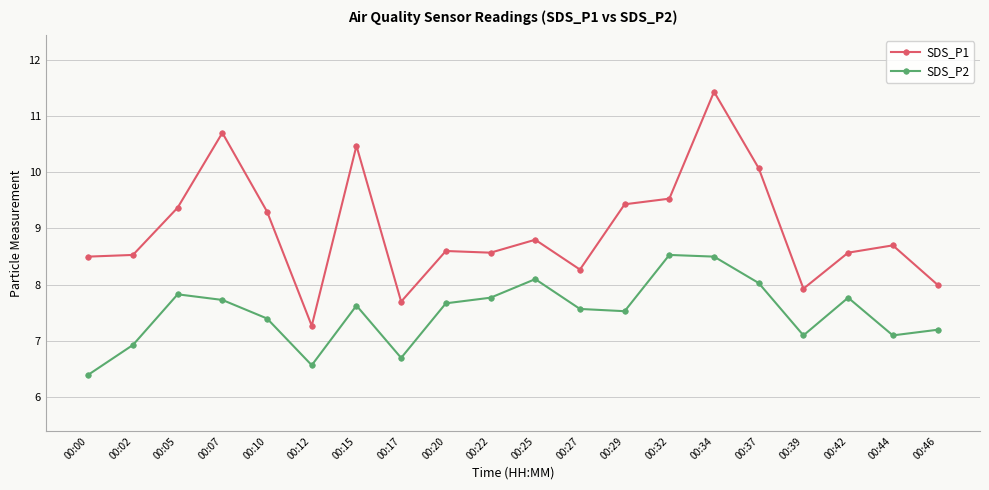

The SDS_P1 series shows 13.3 at 00:05. True or false?

False